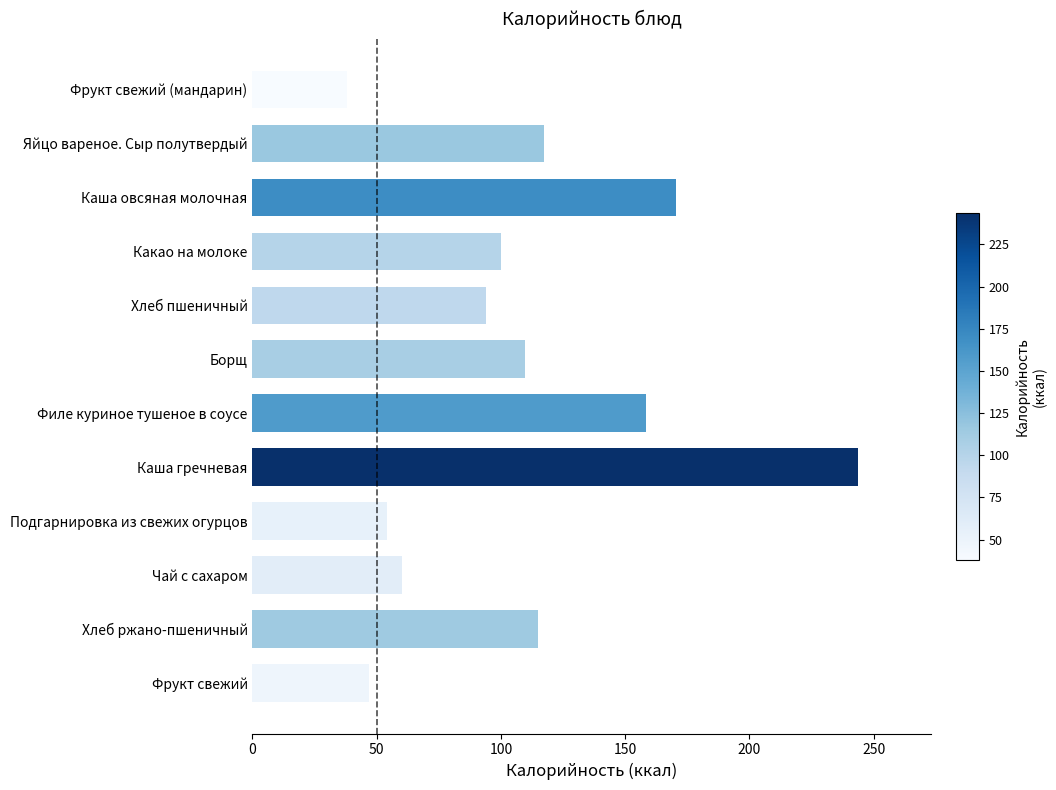

Is it true that the value at Хлеб пшеничный is 164.8?

False